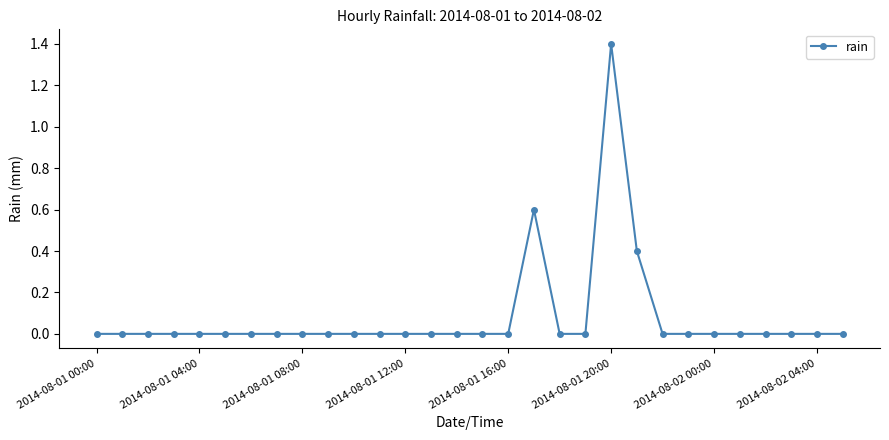

Count the values in the range 0 to 1.

29